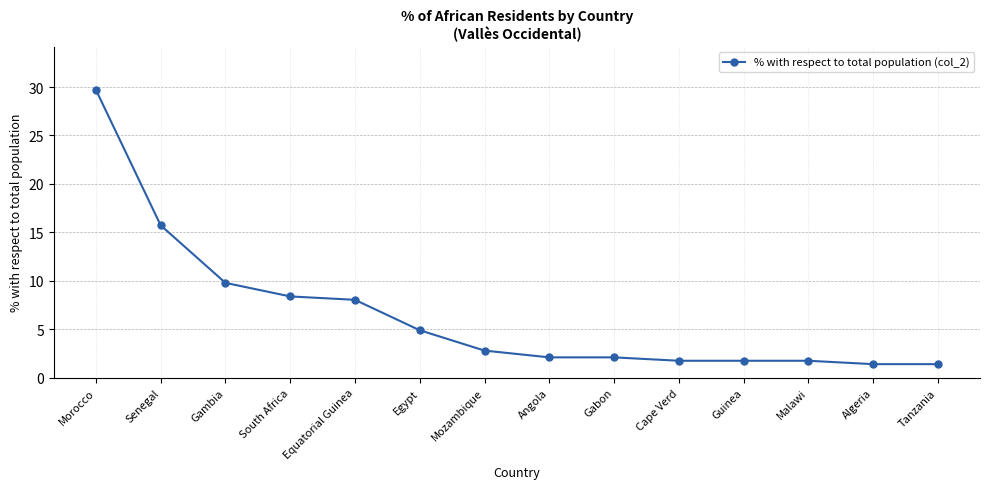

Which has a higher value, Algeria or Angola?

Angola